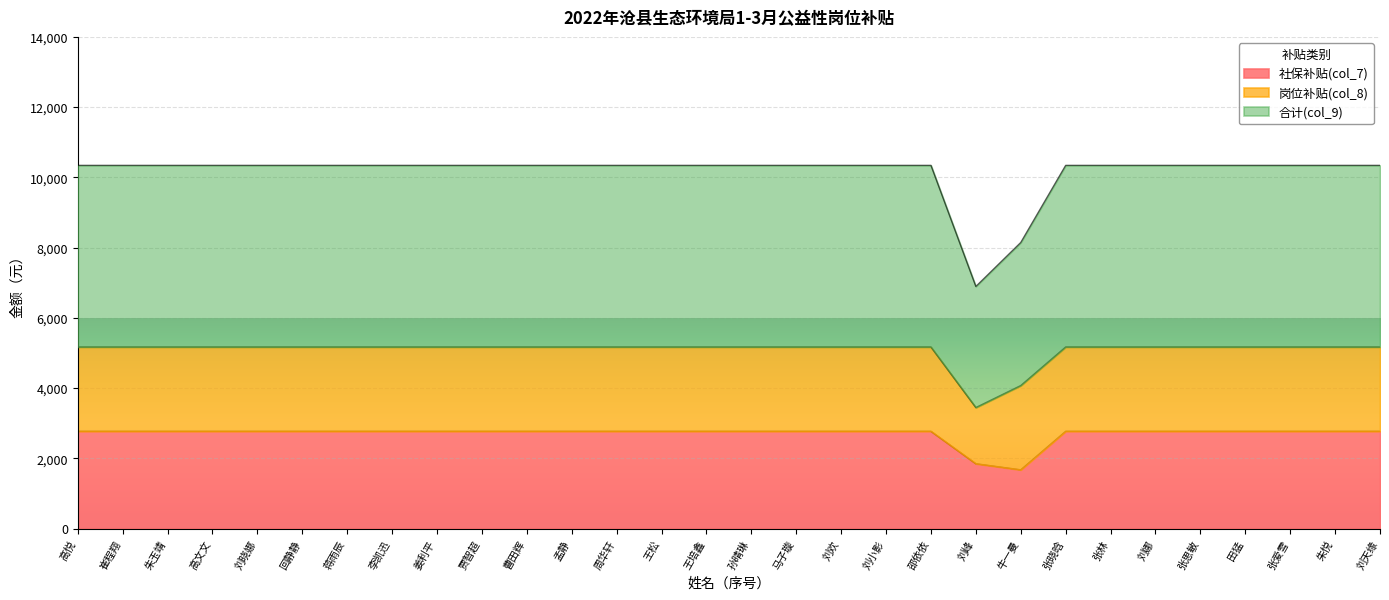

Where does the 合计(col_9) series first go above 5172?

高悦